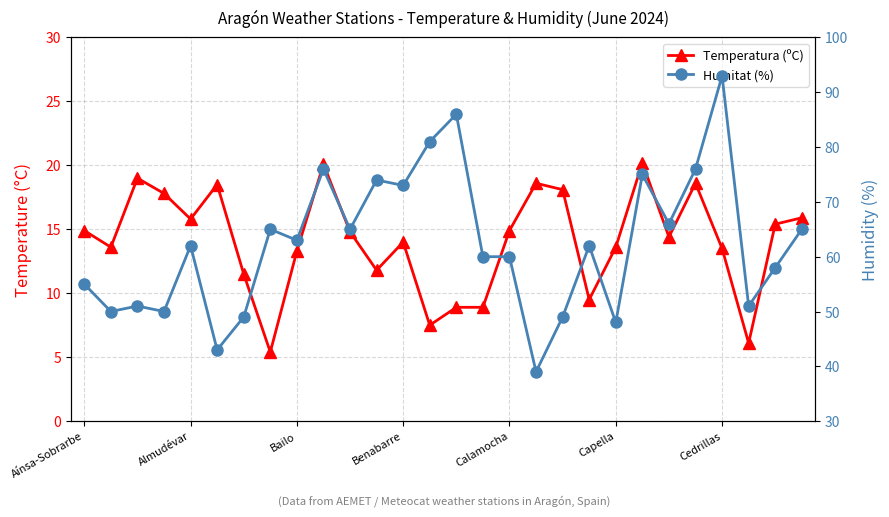

What is the sum of the Temperatura (ºC) values at 13 and 24?

21.0